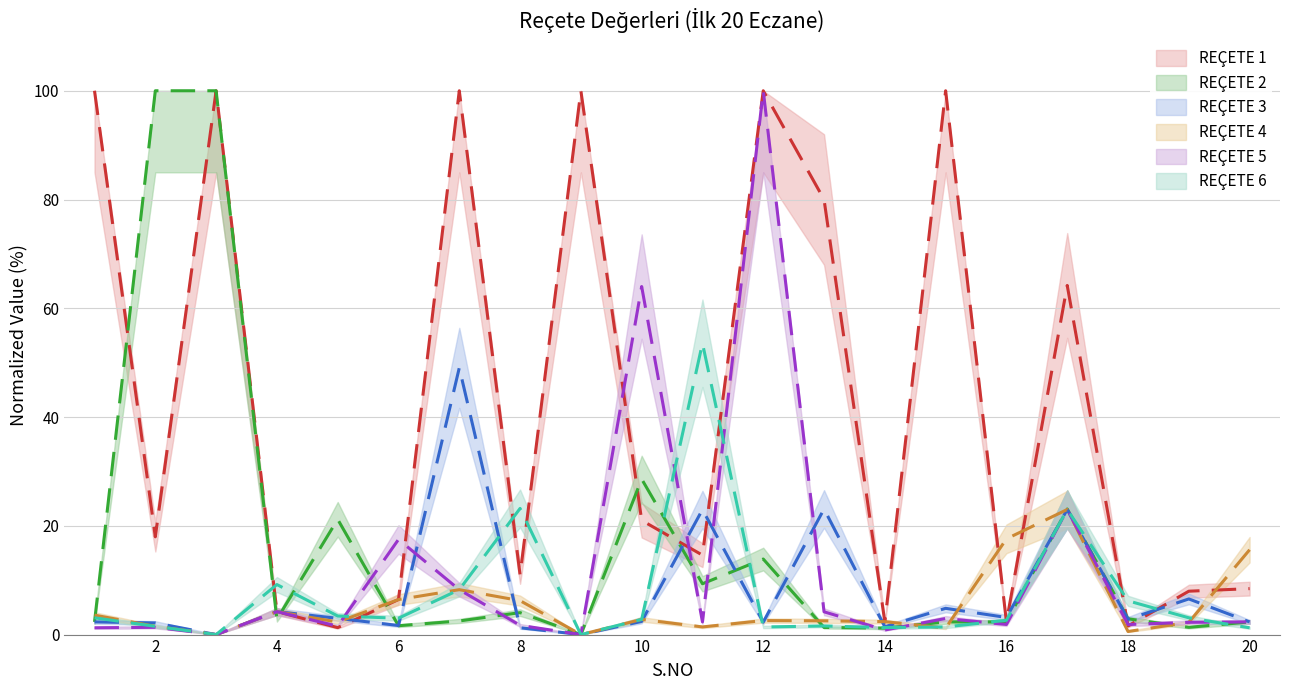

What is the highest value of the REÇETE 3 series?

49.0